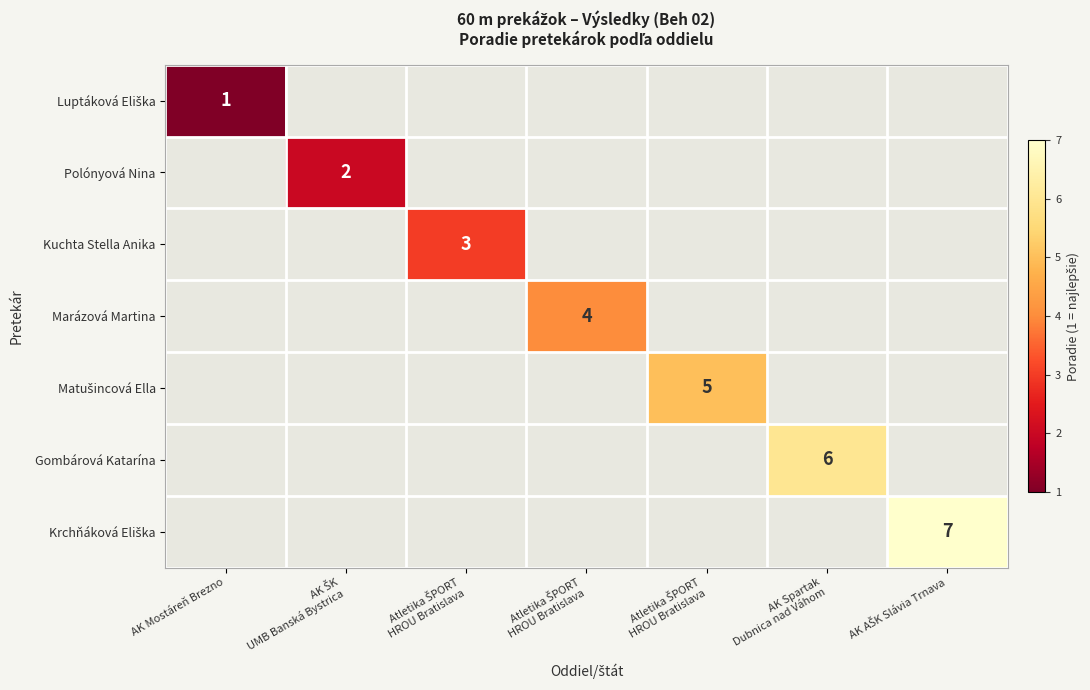

At which category does the chart reach its minimum across all series?

AK Mostáreň Brezno